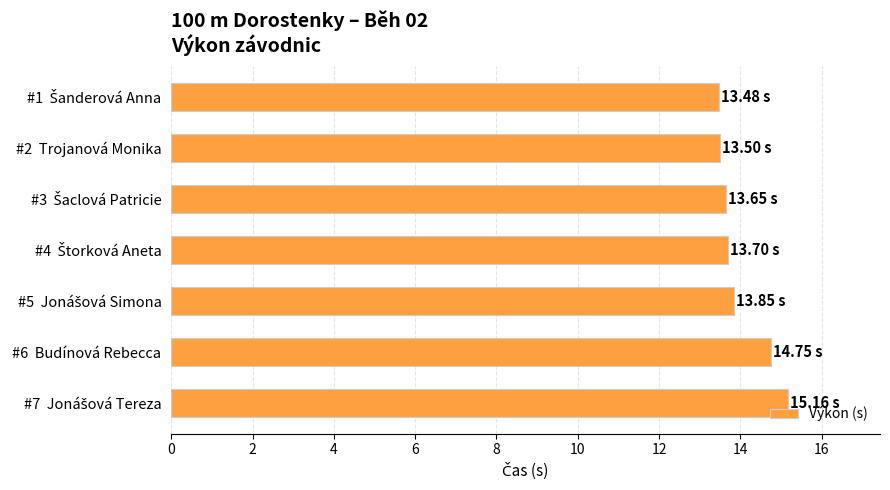

What is the difference between the maximum and second lowest values?

1.7